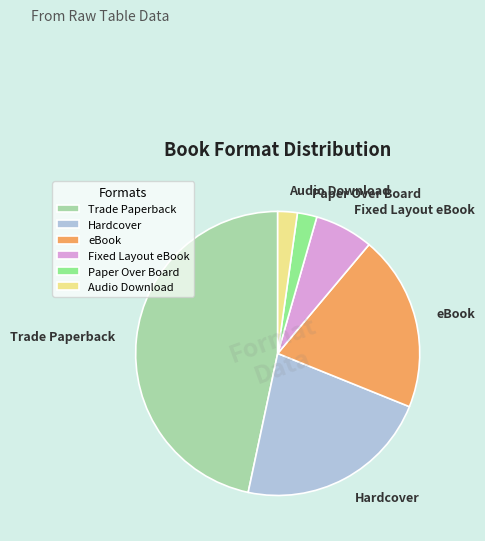

True or false: Audio Download accounts for 2% of the total.

True